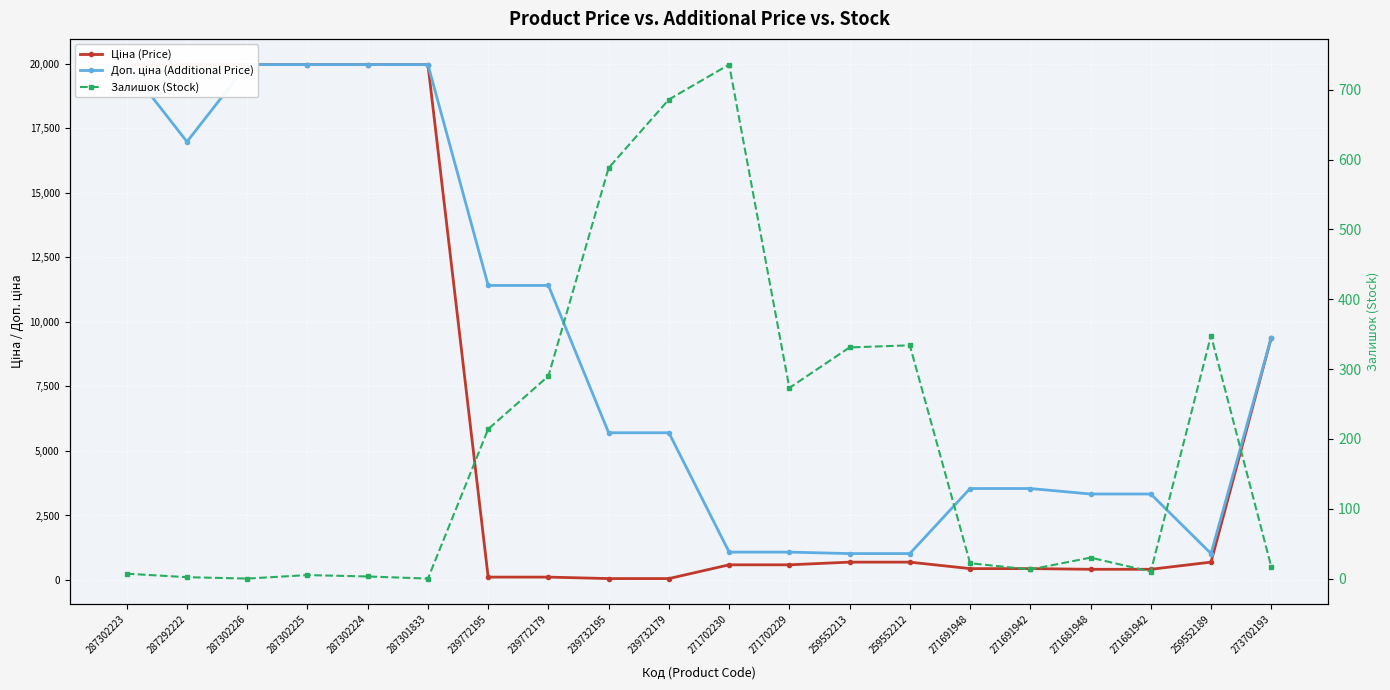

Is it true that Доп. ціна (Additional Price) equals 3332.5 at 271681942?

True